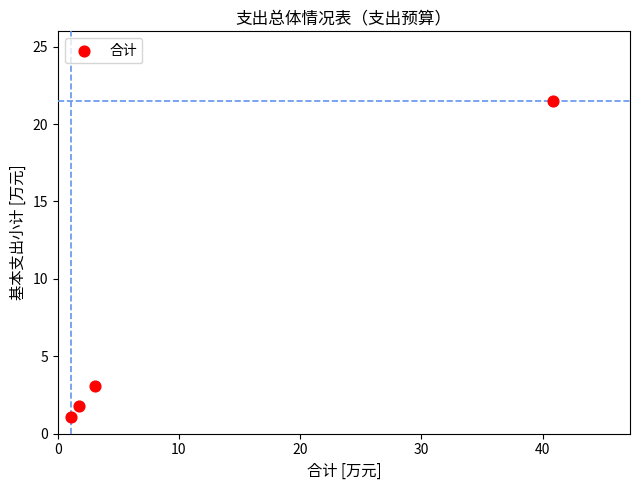

What is the range of Y values (max minus min)?

20.4